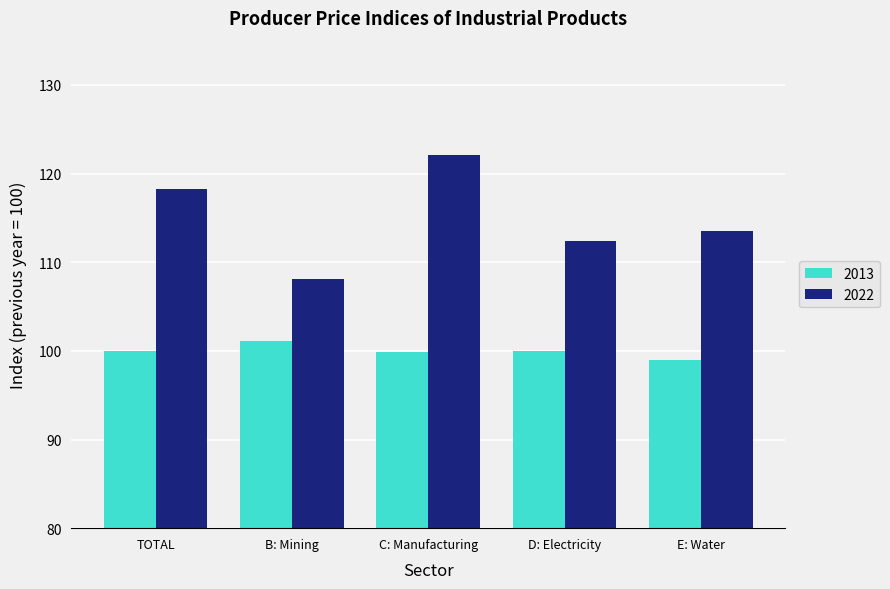

What is the greatest value displayed?

122.1